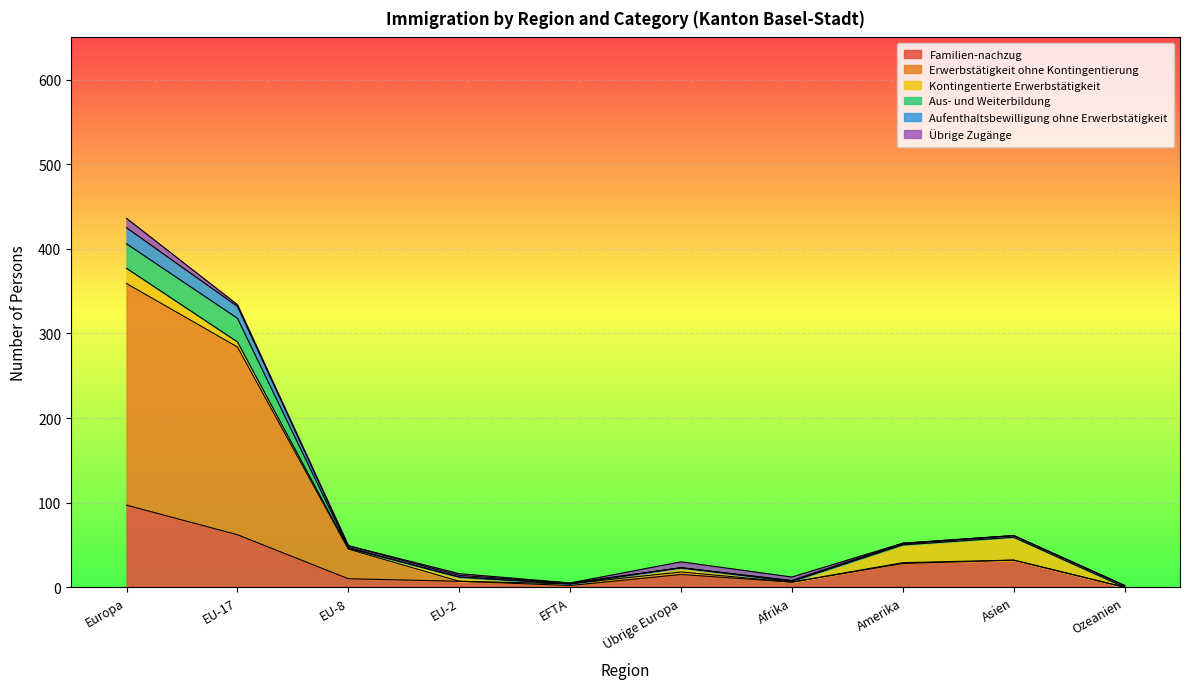

At which label does Aus- und Weiterbildung first exceed 49?

Europa